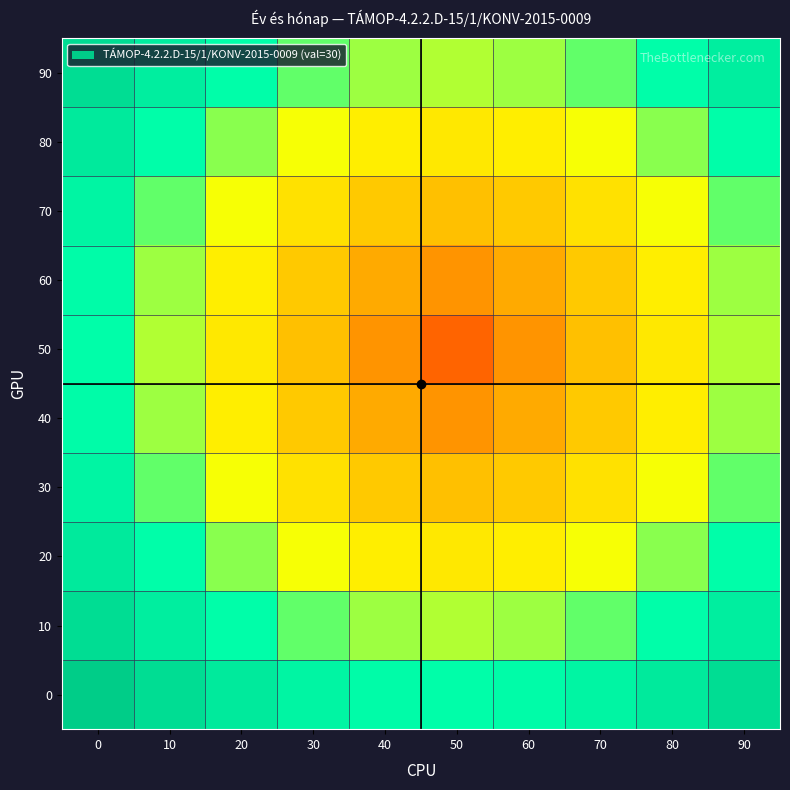

At how many categories does at least one series exceed 40?

10